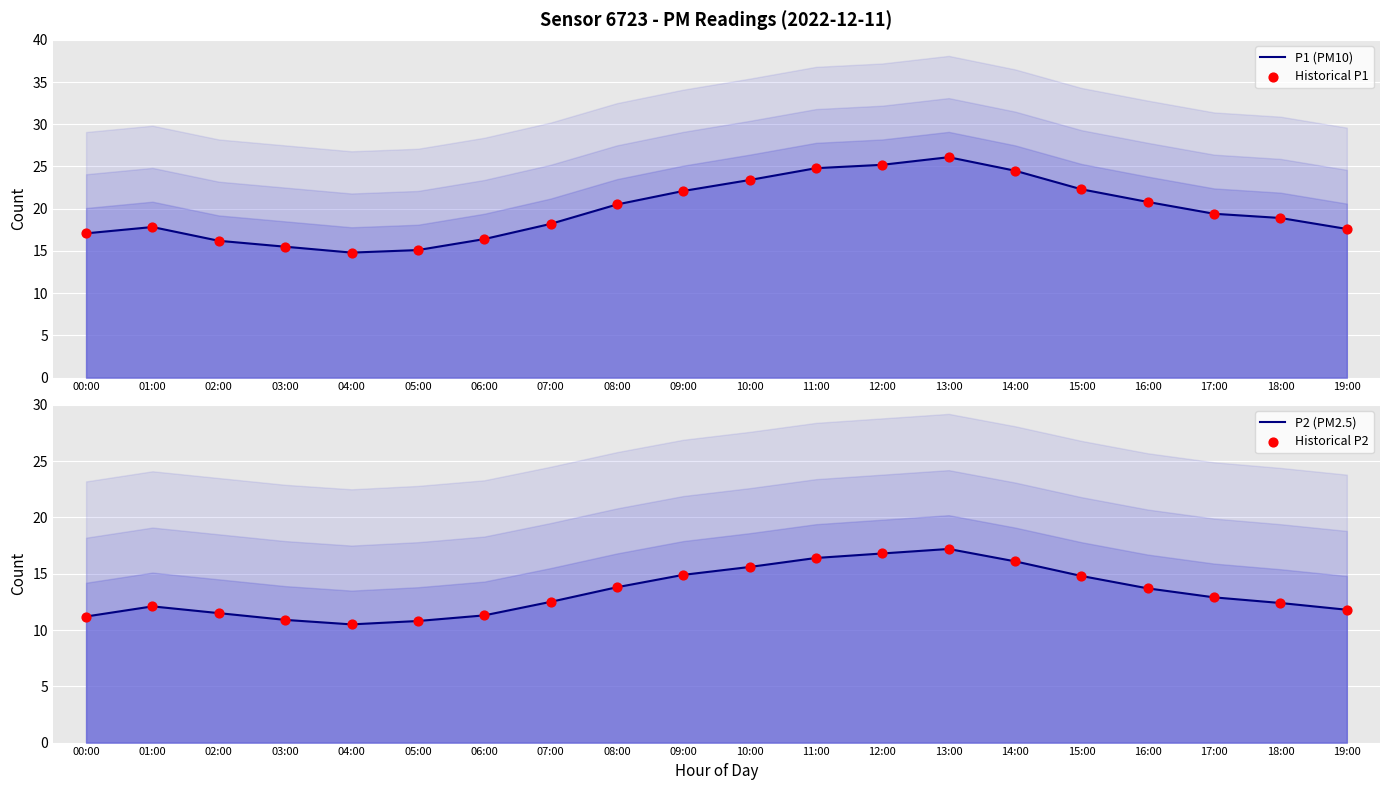

What are all the series names shown in the legend?

P1 (PM10), Historical P1, P2 (PM2.5), Historical P2